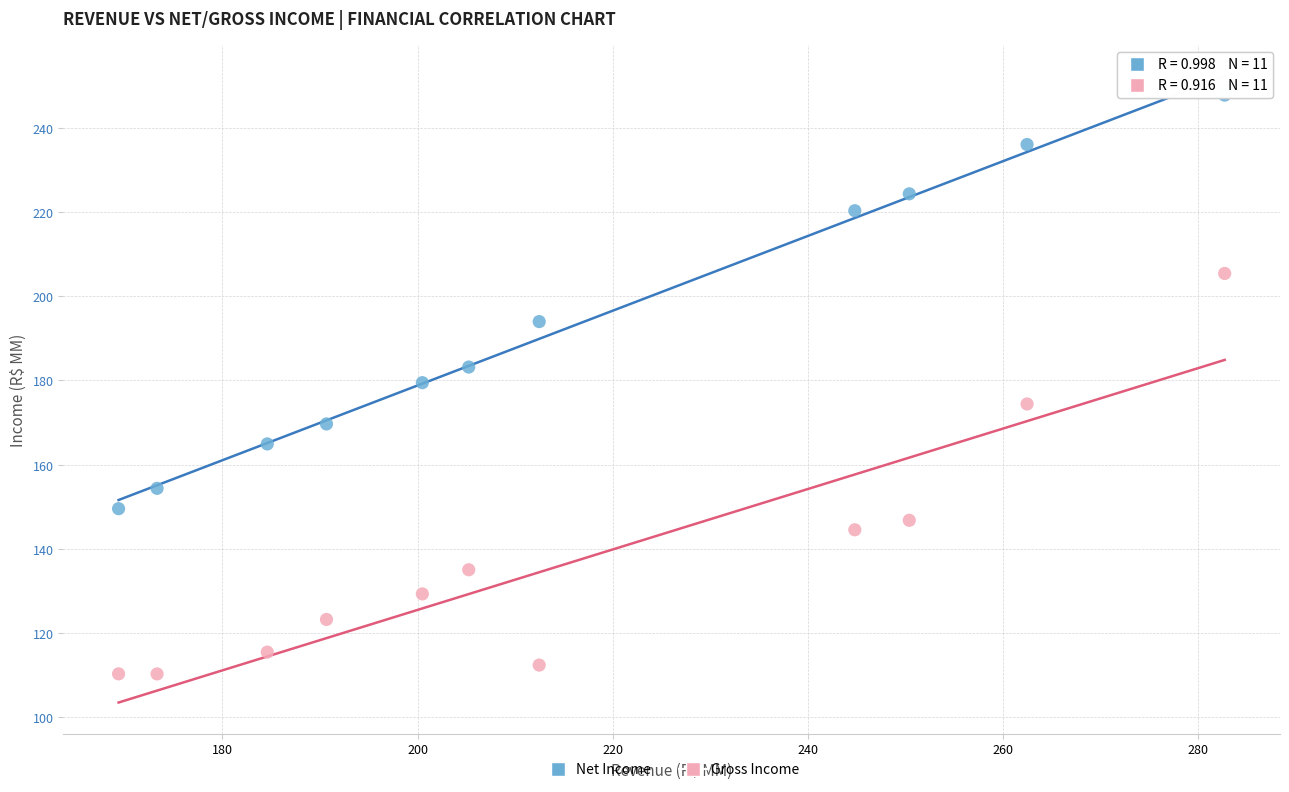

What are all the series names shown in the legend?

Net Income, Gross Income